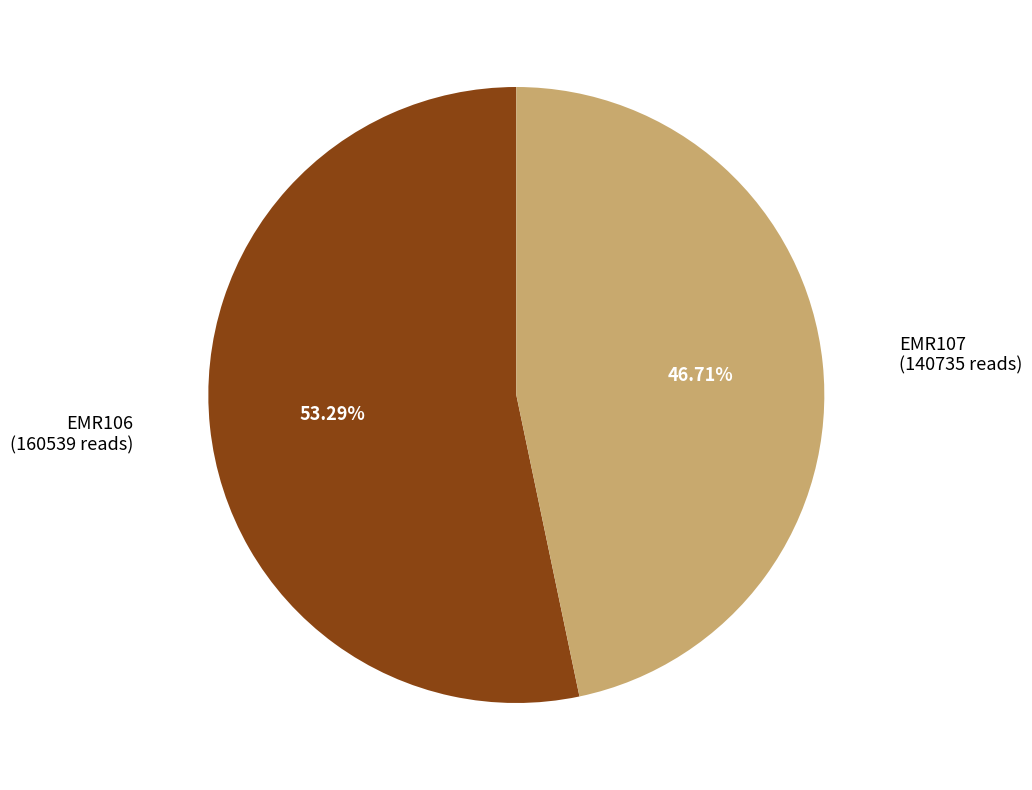

Is there a majority slice in this chart?

Yes